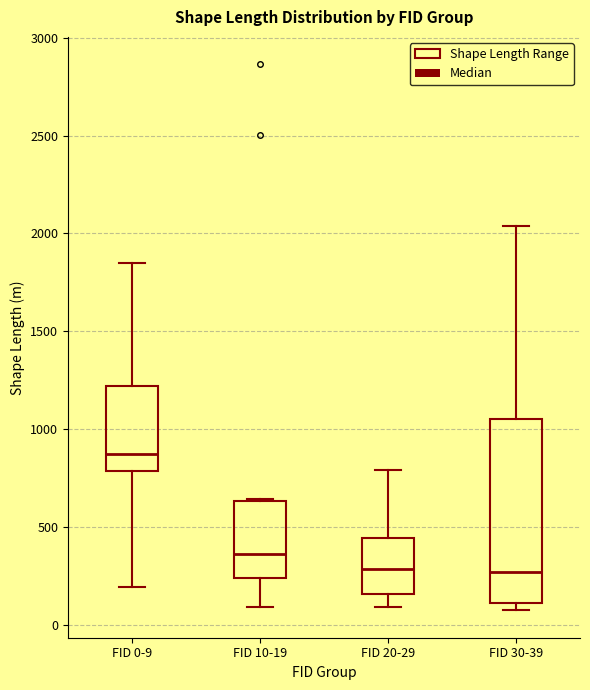

Reading left to right, read every box against the y-axis: the position of its median line, the range the box covers, and the ends of its whiskers. The values are not printed on the chart, so give them approximately, as read against the axis.

FID 0-9: median 850, box 800 to 1200, whiskers 200 to 1850
FID 10-19: median 350, box 250 to 650, whiskers 100 to 650
FID 20-29: median 300, box 150 to 450, whiskers 100 to 800
FID 30-39: median 250, box 100 to 1050, whiskers 50 to 2050